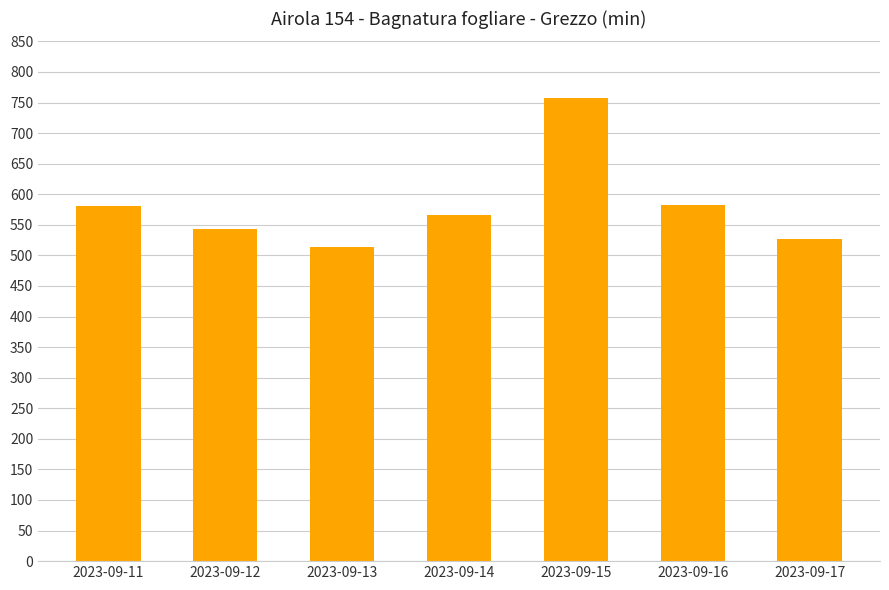

Between 2023-09-17 and 2023-09-11, which is larger?

2023-09-11